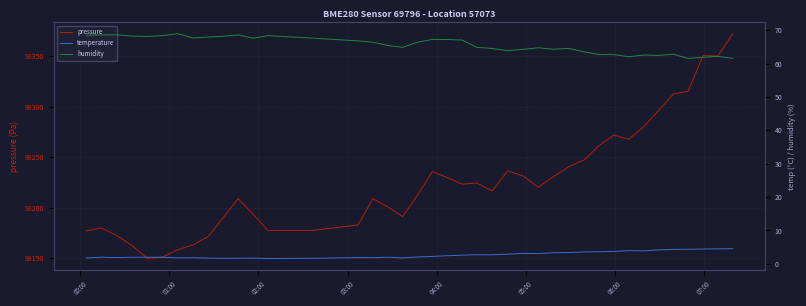

How many lines are shown in the chart?

3